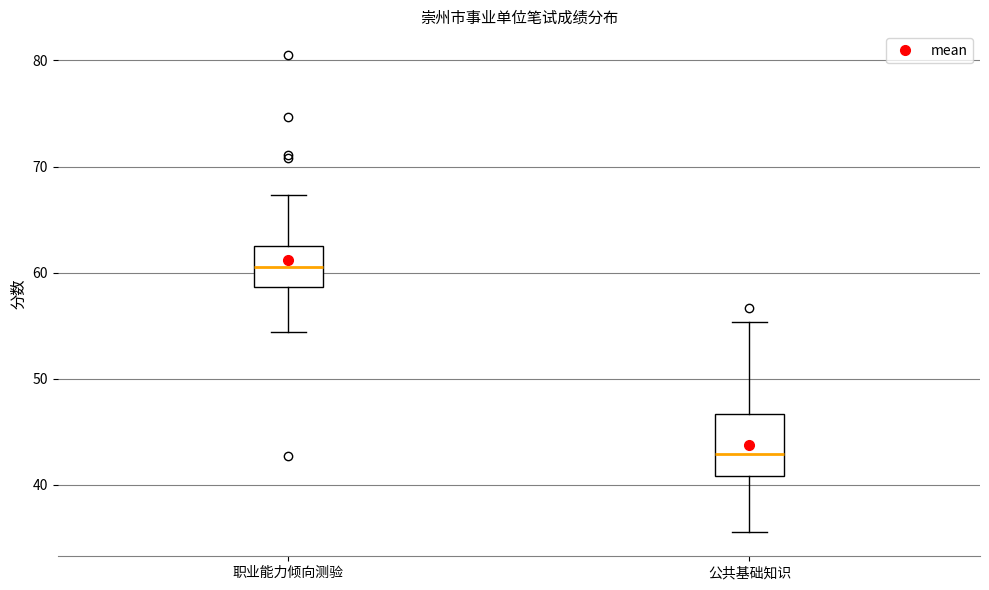

Which box has the lowest median line?

公共基础知识